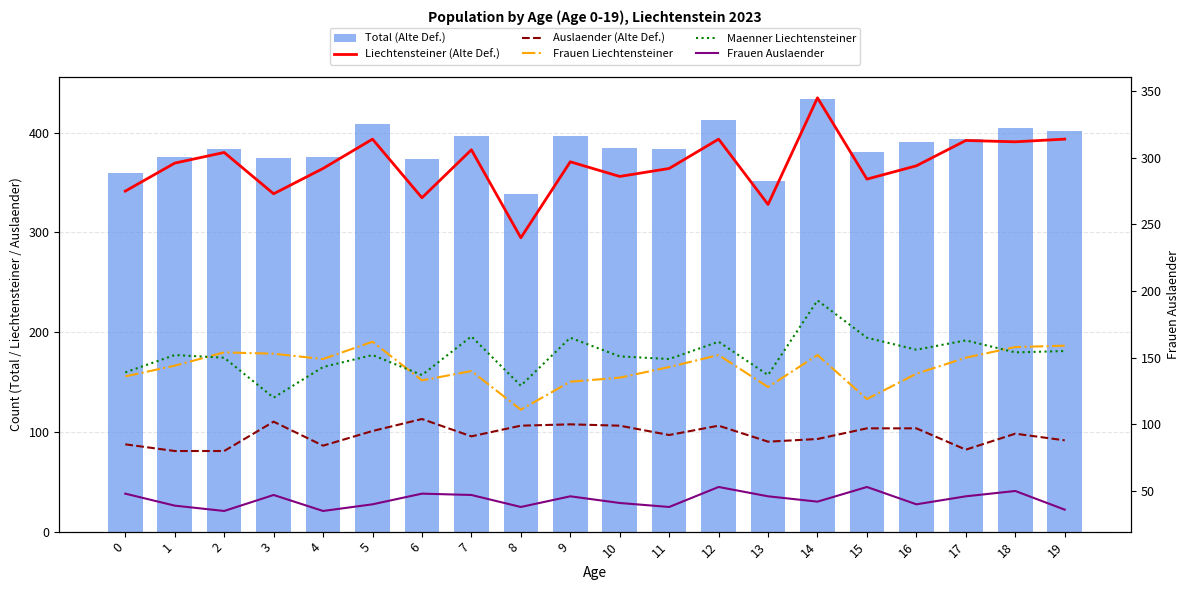

What is the difference between the maximum and minimum values in the Maenner Liechtensteiner series?

73